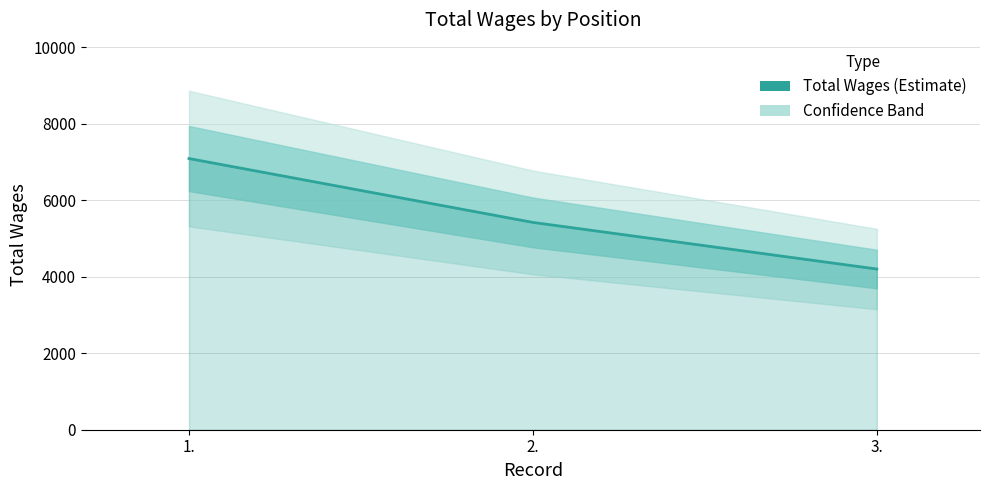

What is the label of the 1st point from the right?

3.